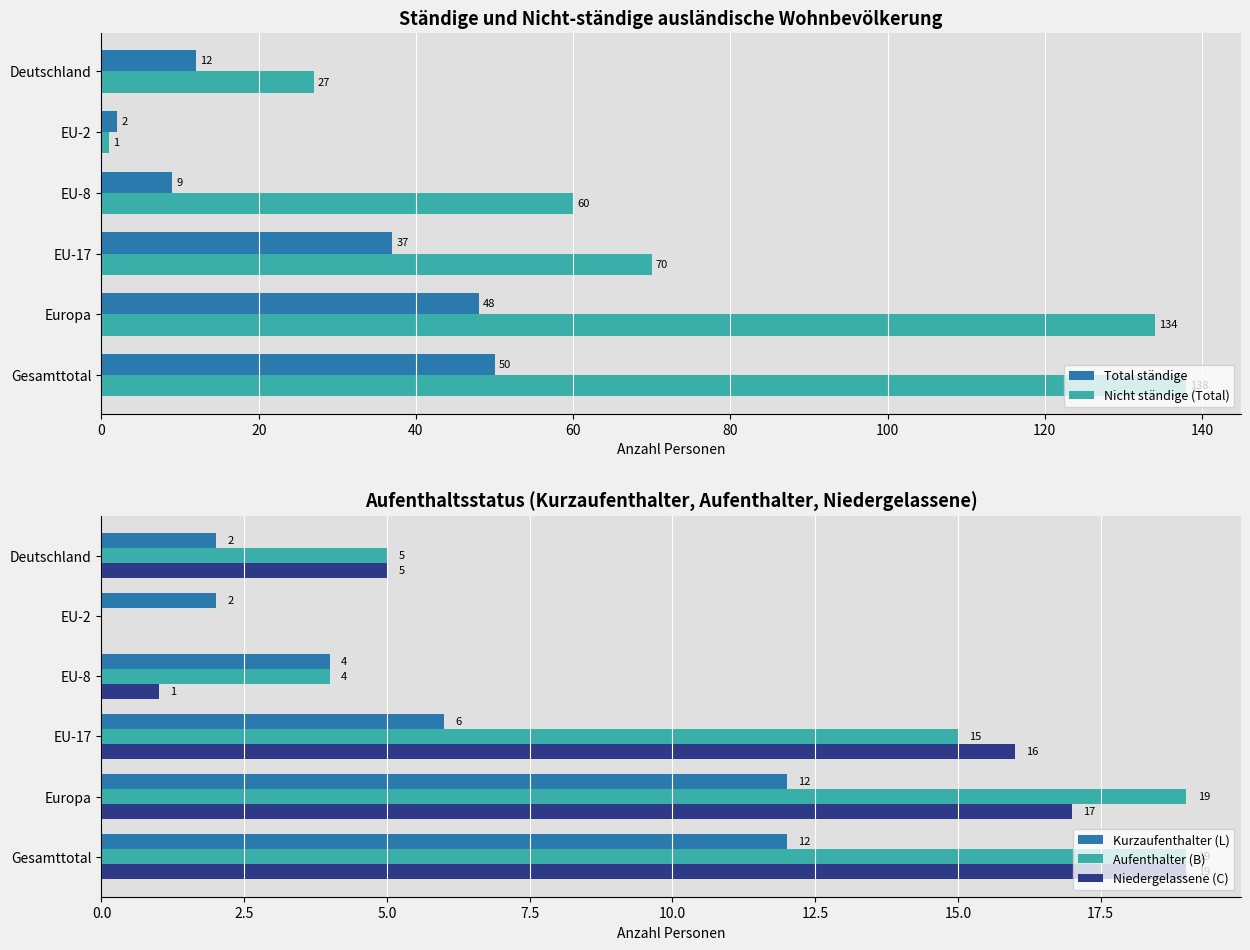

Reading left to right, transcribe all the data shown in this chart.

Total ständige: 50	48	37	9	2	12
Nicht ständige (Total): 138	134	70	60	1	27
Kurzaufenthalter (L): 12	12	6	4	2	2
Aufenthalter (B): 19	19	15	4	0	5
Niedergelassene (C): 19	17	16	1	0	5